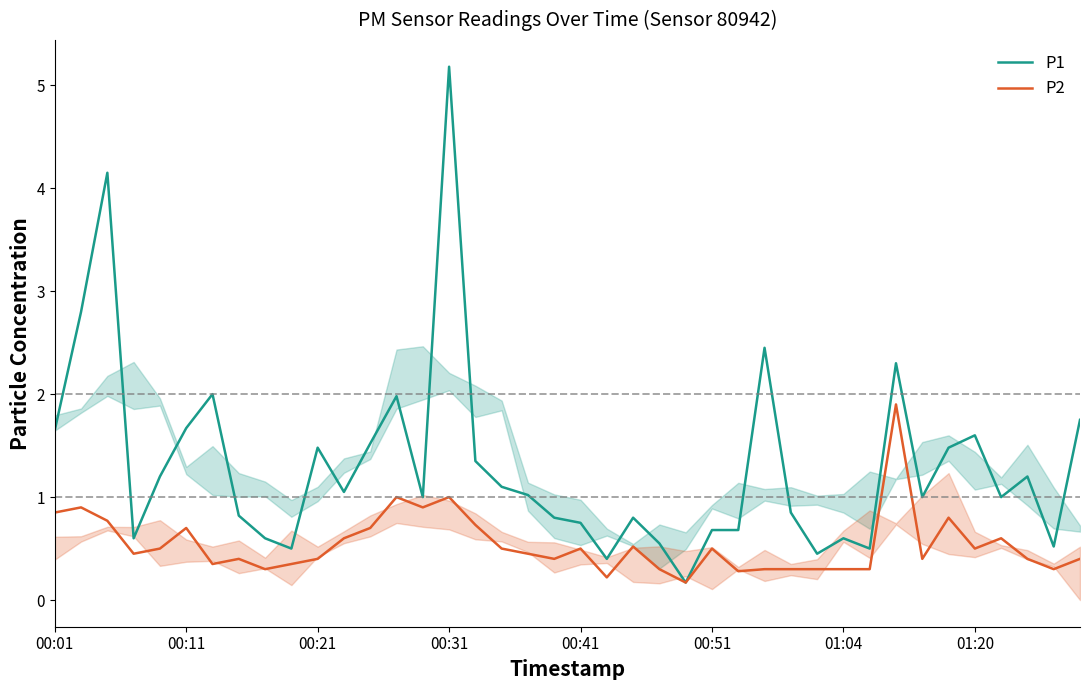

What is the sum of all P1 values?

52.2